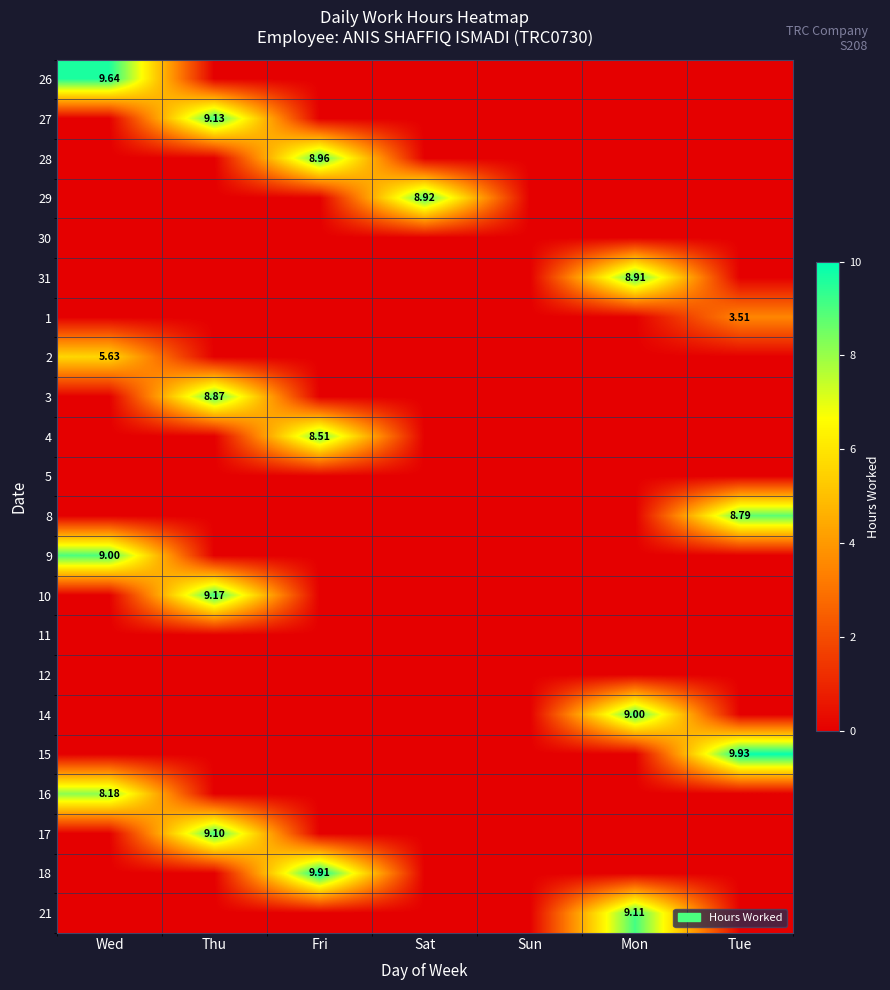

What is the total value across all series at Wed?

32.5